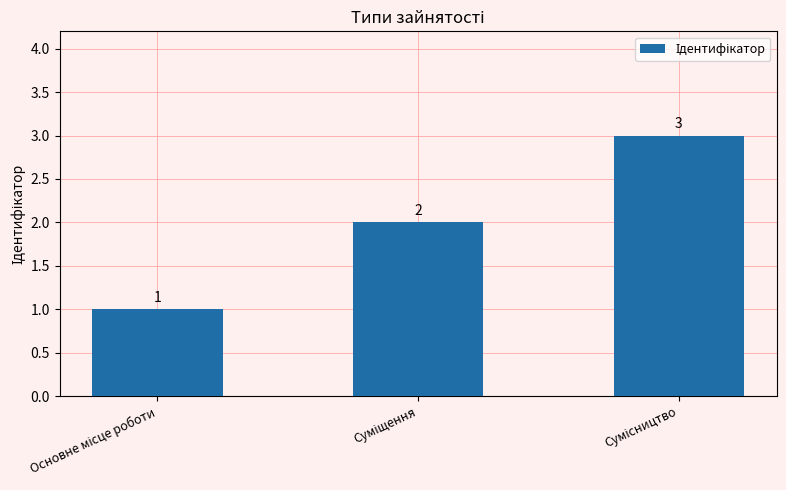

What is the value of the 3rd bar from the left?

3